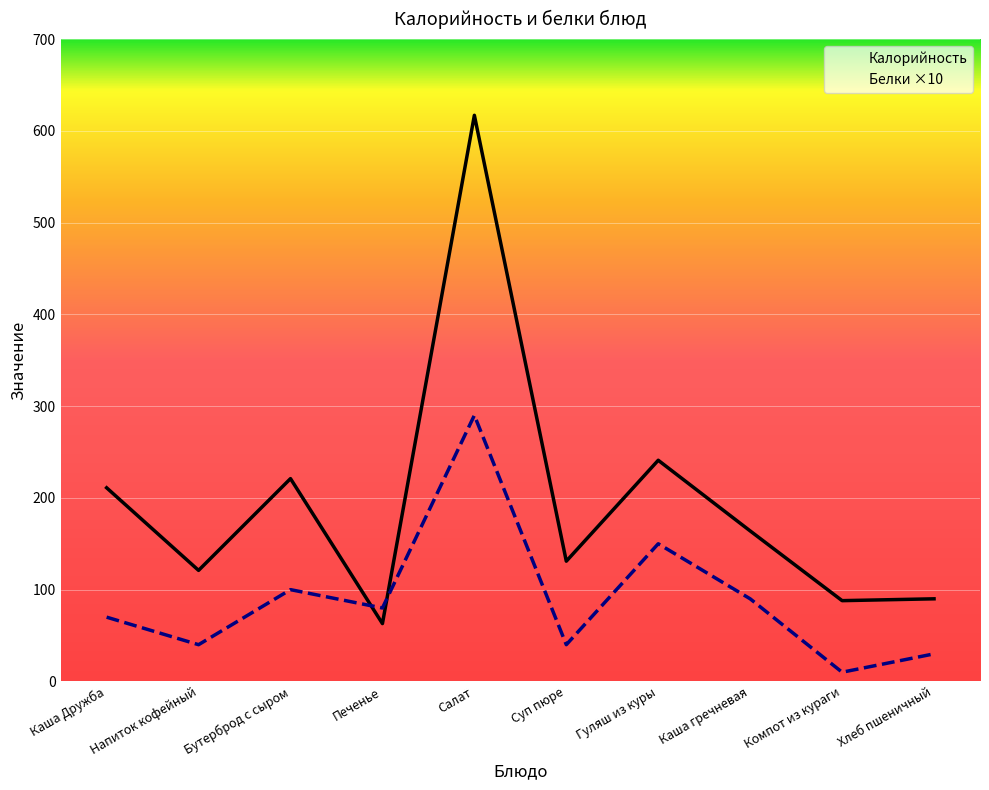

List the series in order of their peak value, highest first.

Калорийность, Белки ×10